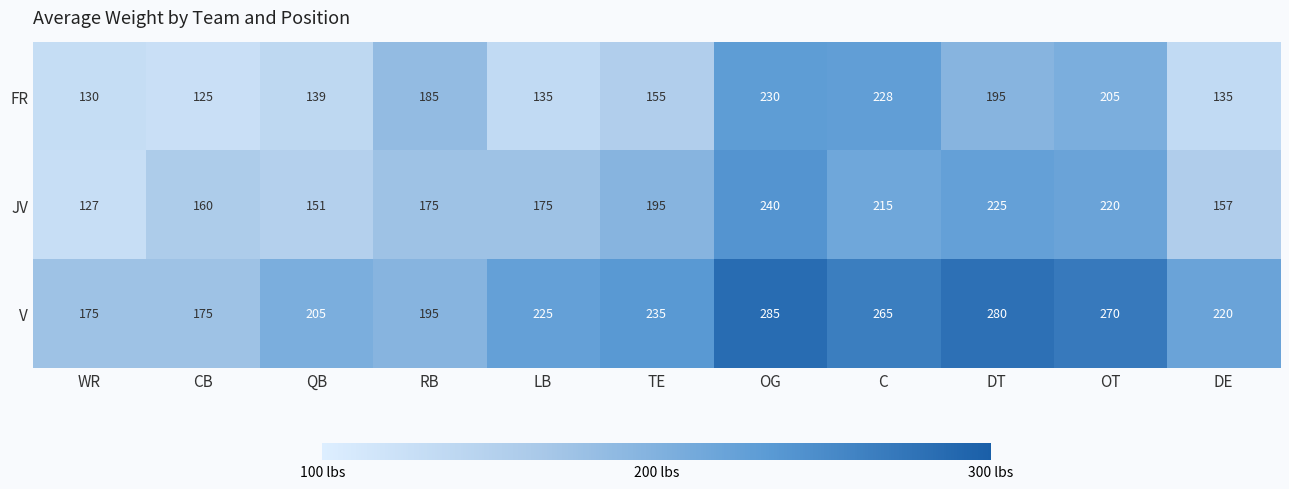

List the series in order of their peak value, highest first.

V, JV, FR